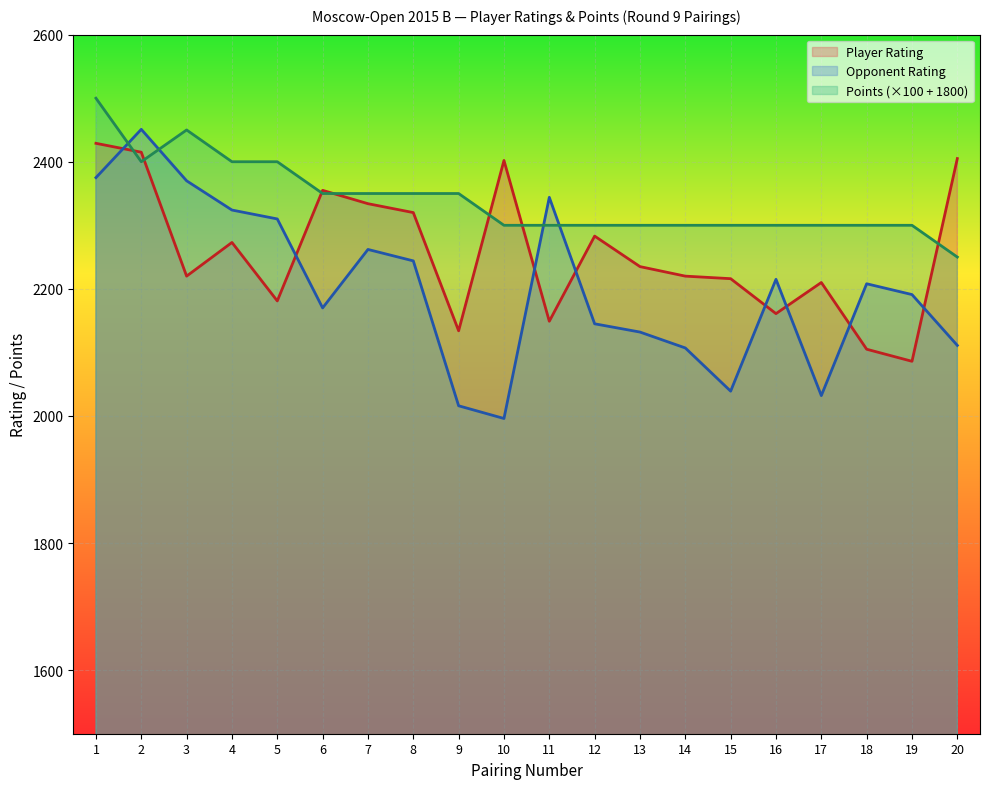

Reading left to right, what are all the values shown in this chart?

Lei Tingjie: 2429	2415	2220	2273	2181	2355	2334	2320	2134	2402	2149	2283	2235	2220	2216	2161	2210	2105	2086	2405
Opponent Rating: 2375	2451	2370	2324	2310	2170	2262	2244	2016	1996	2344	2145	2132	2107	2039	2215	2032	2208	2191	2111
Points: 2500	2400	2450	2400	2400	2350	2350	2350	2350	2300	2300	2300	2300	2300	2300	2300	2300	2300	2300	2250